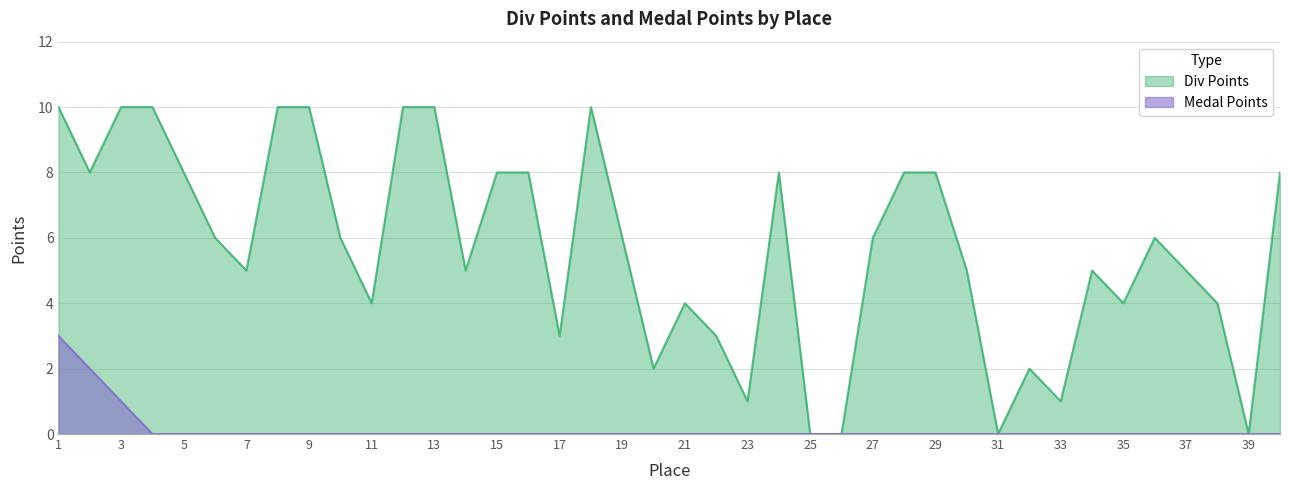

Does the chart display data point markers on the line(s)?

No